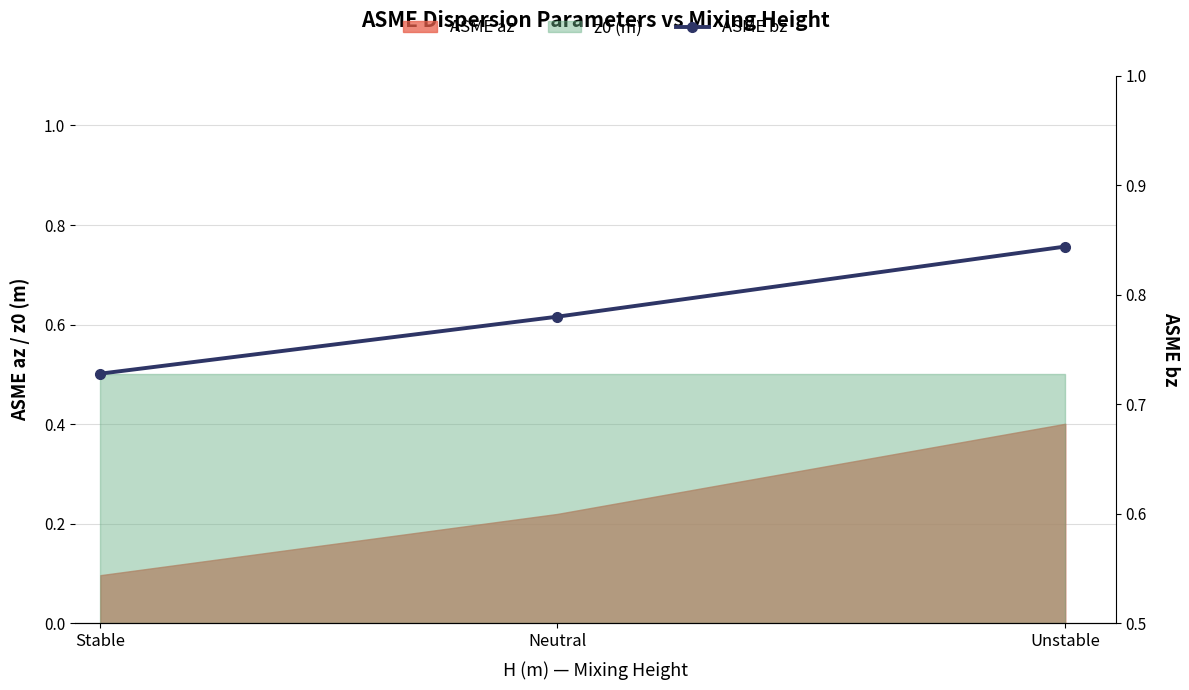

What is the greatest value displayed?

0.8